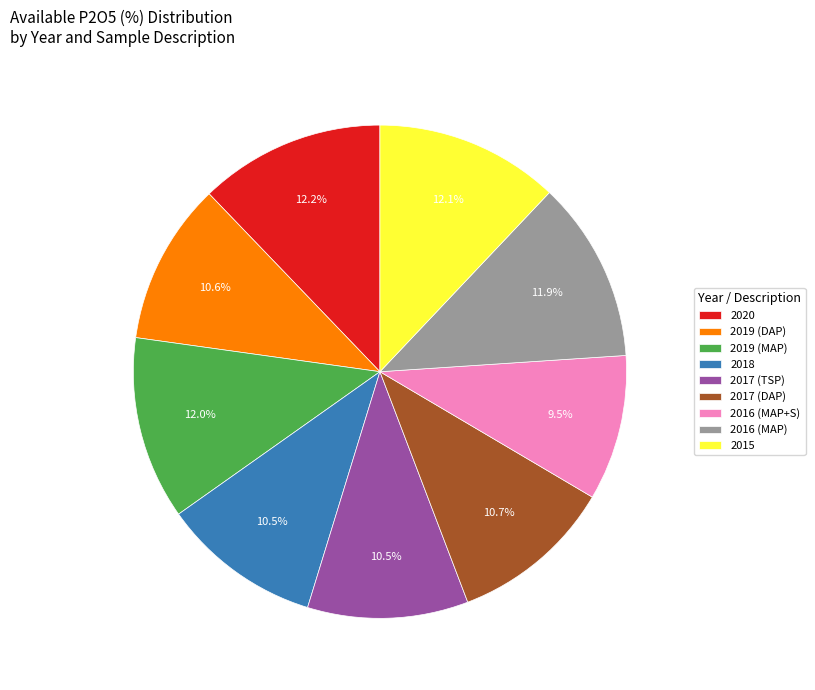

The 2015 slice represents 22% of the pie. True or false?

False